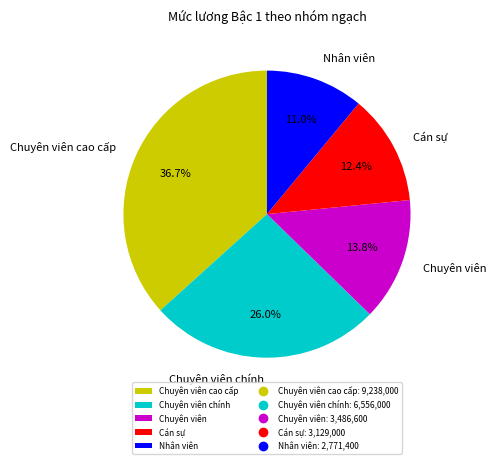

Between Cán sự and Chuyên viên, which is larger?

Chuyên viên